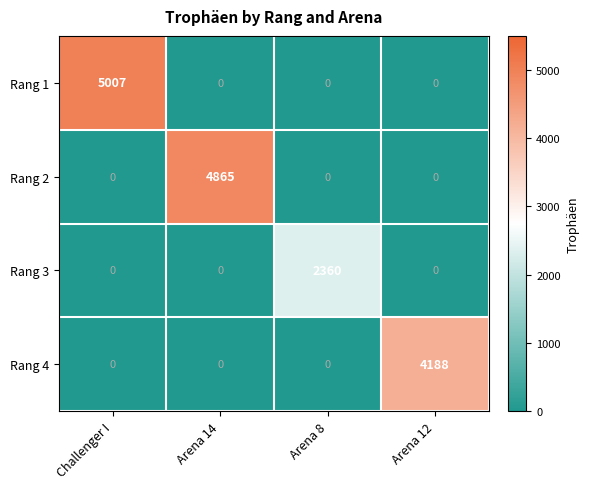

List the series in order of their peak value, lowest first.

Rang 3, Rang 4, Rang 2, Rang 1